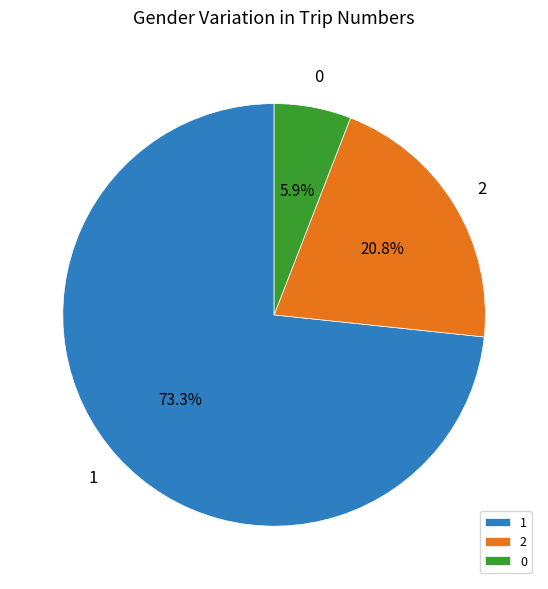

What percentage do 2 and 0 together represent?

26.7%